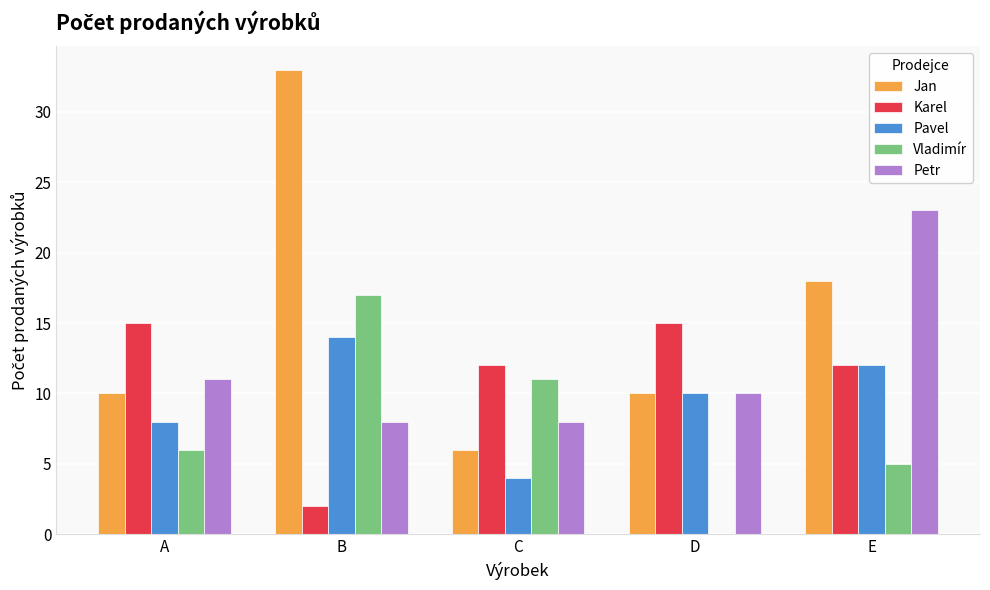

Are the bars horizontal?

No